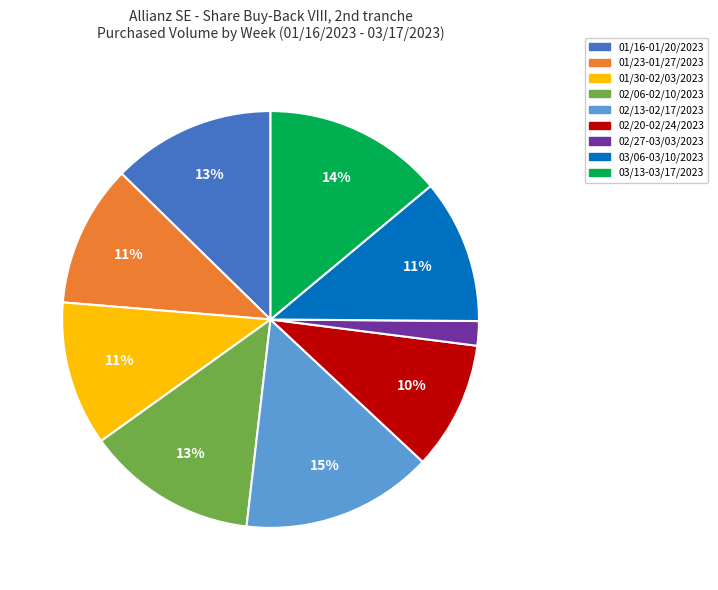

What percentage is the 01/30-02/03/2023 slice, to the nearest percent?

11%